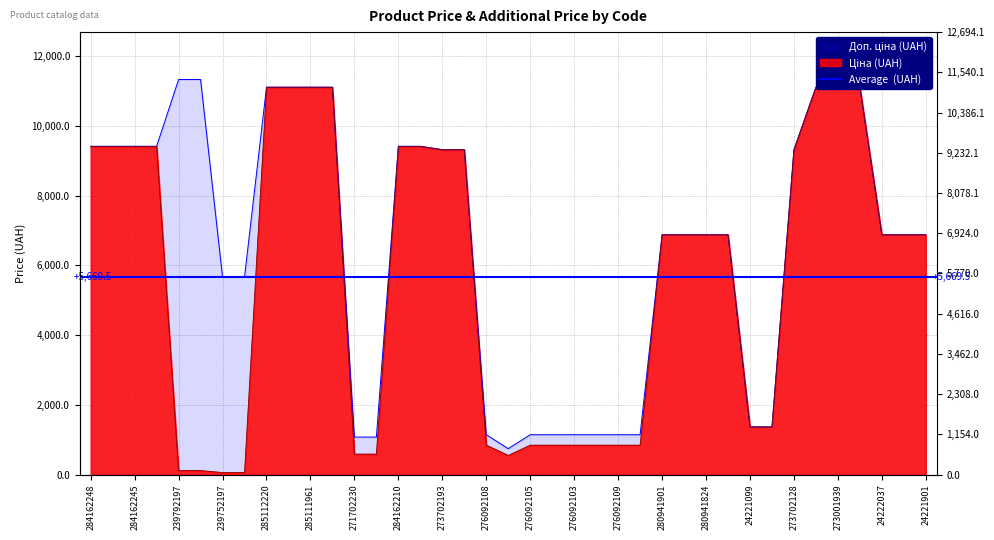

True or false: Доп. ціна and Ціна cross at least once.

False